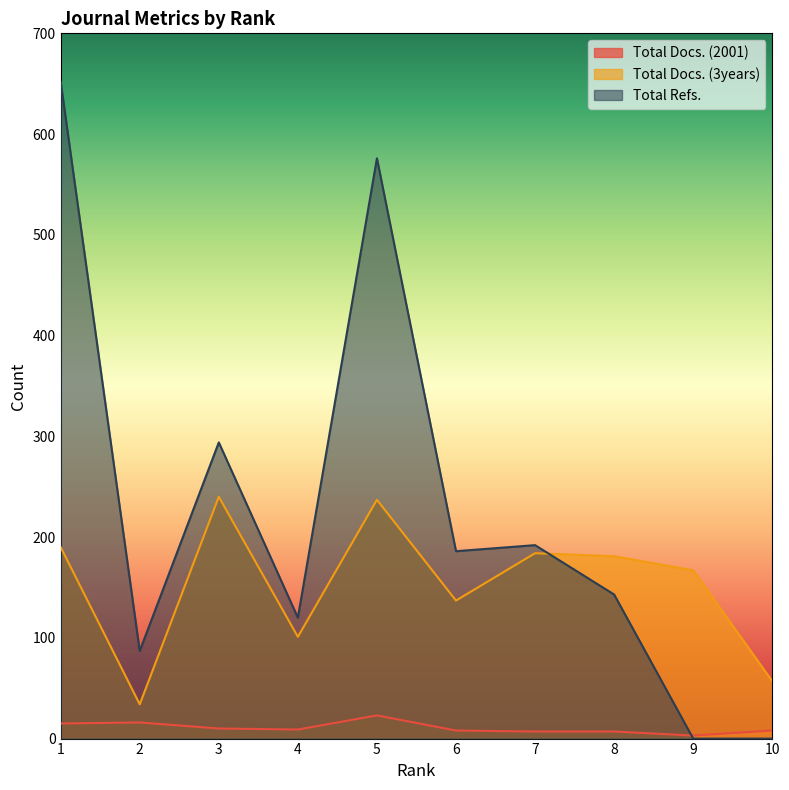

At which category is the sum across all series the highest?

1